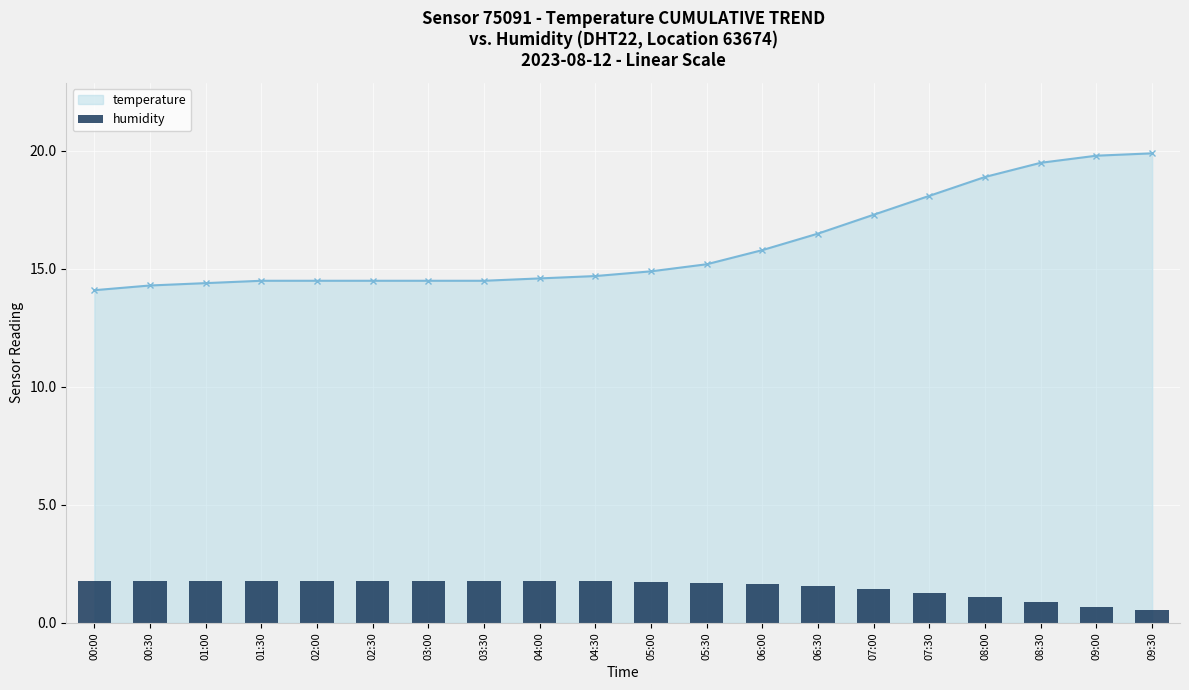

Reading left to right, extract all data points from this chart.

1.8	1.8	1.8	1.8	1.8	1.8	1.8	1.8	1.8	1.8	1.7	1.7	1.6	1.6	1.4	1.3	1.1	0.9	0.7	0.5